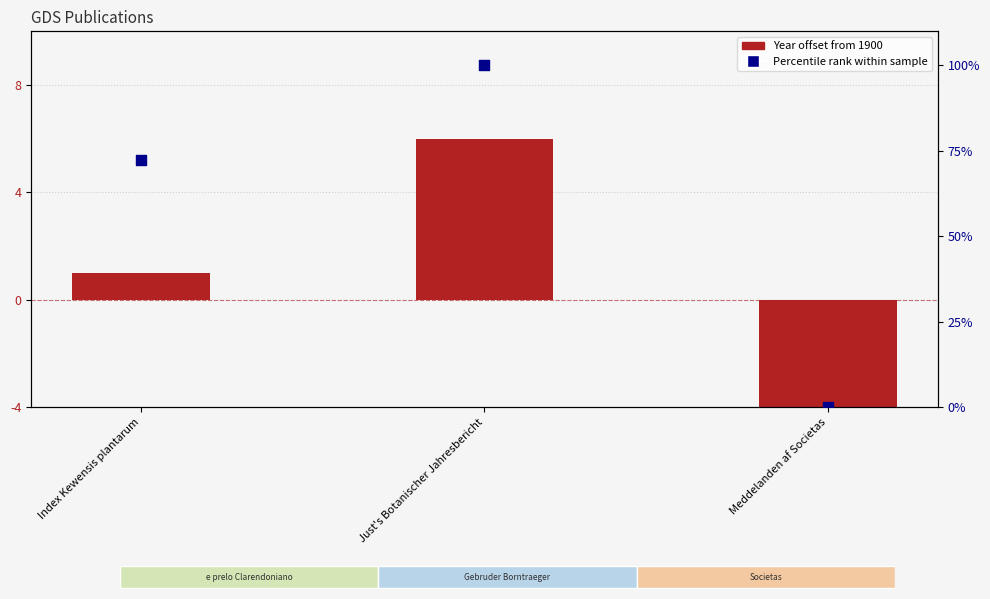

Between Index Kewensis plantarum and Meddelanden af Societas, which is larger?

Index Kewensis plantarum